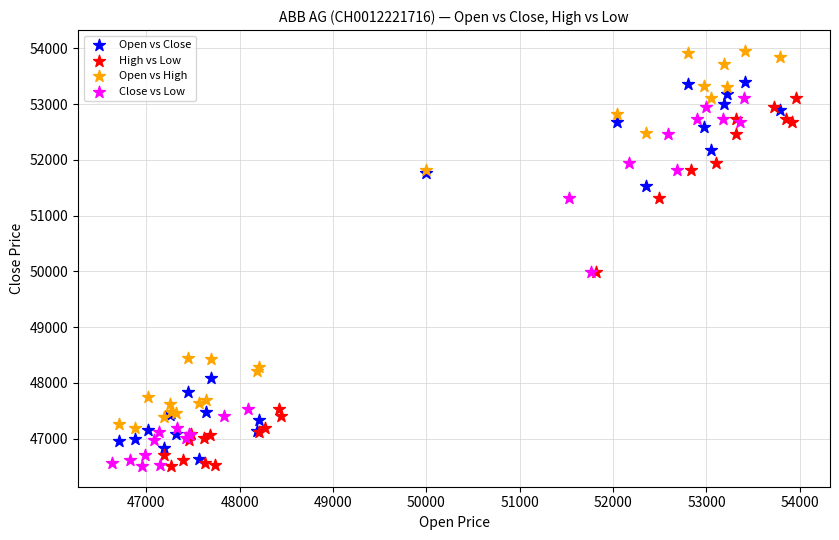

Which series contains the highest Y value?

Open vs High